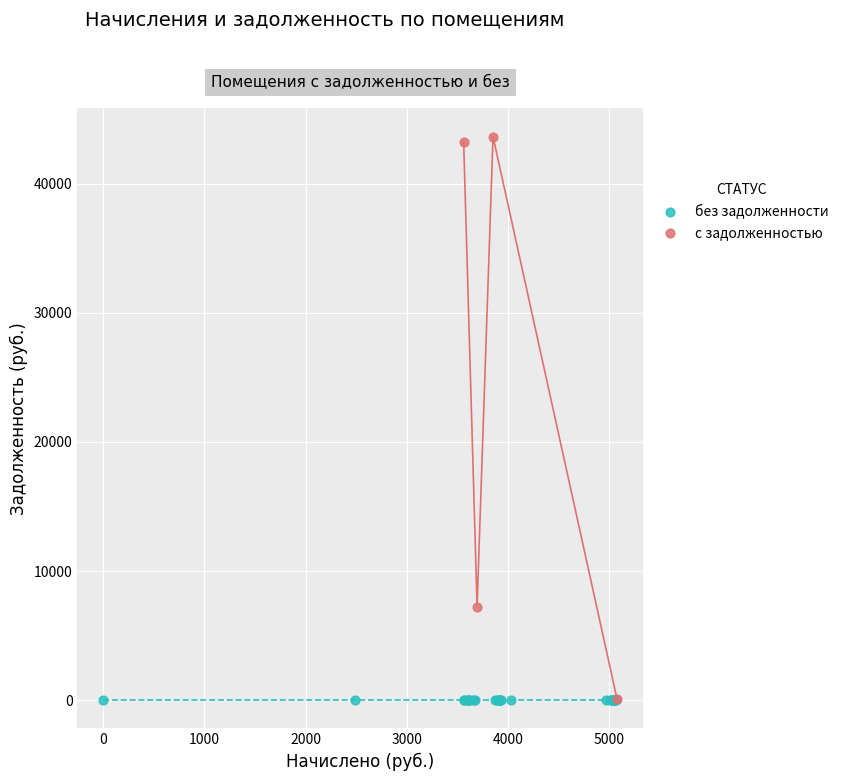

What are all the series names shown in the legend?

без задолженности, с задолженностью